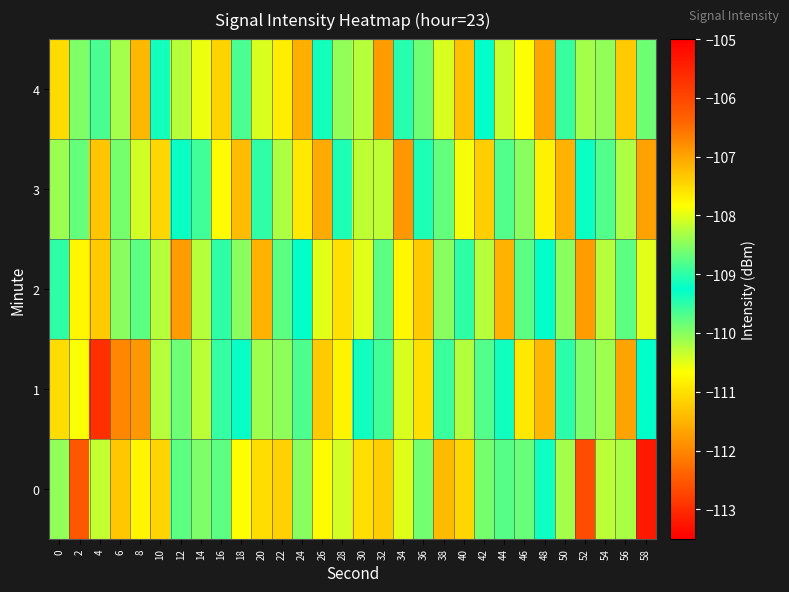

At which category is the sum across all series the highest?

6